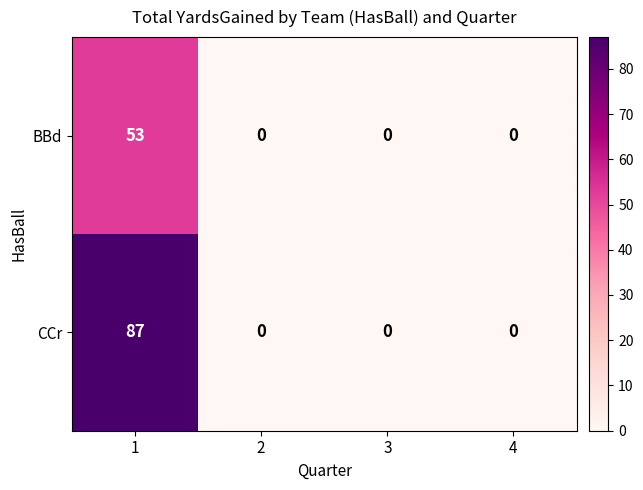

List the series in order of their overall mean, lowest first.

BBd, CCr